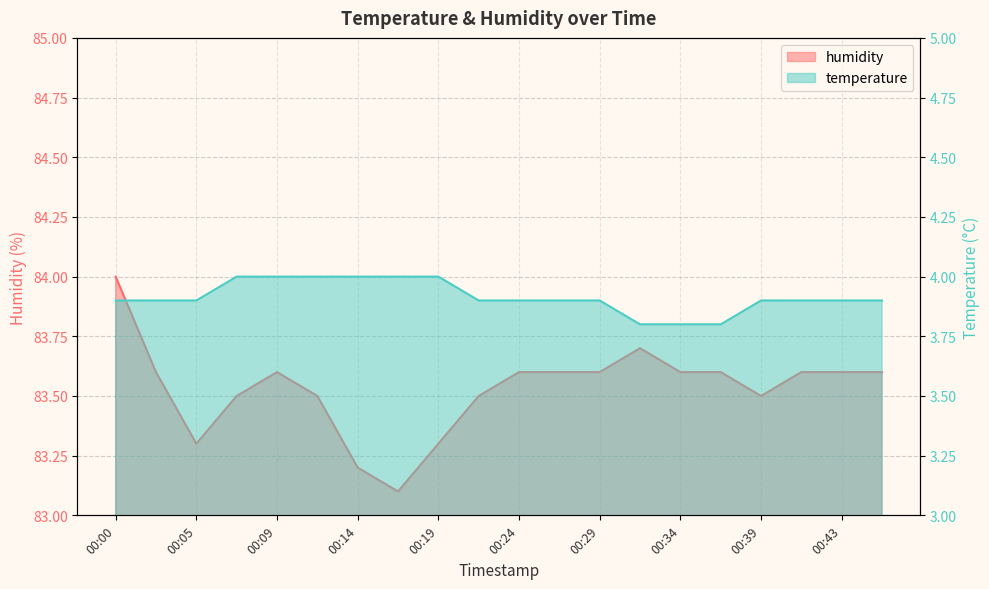

Which series changed the most between 00:22 and 00:39?

humidity